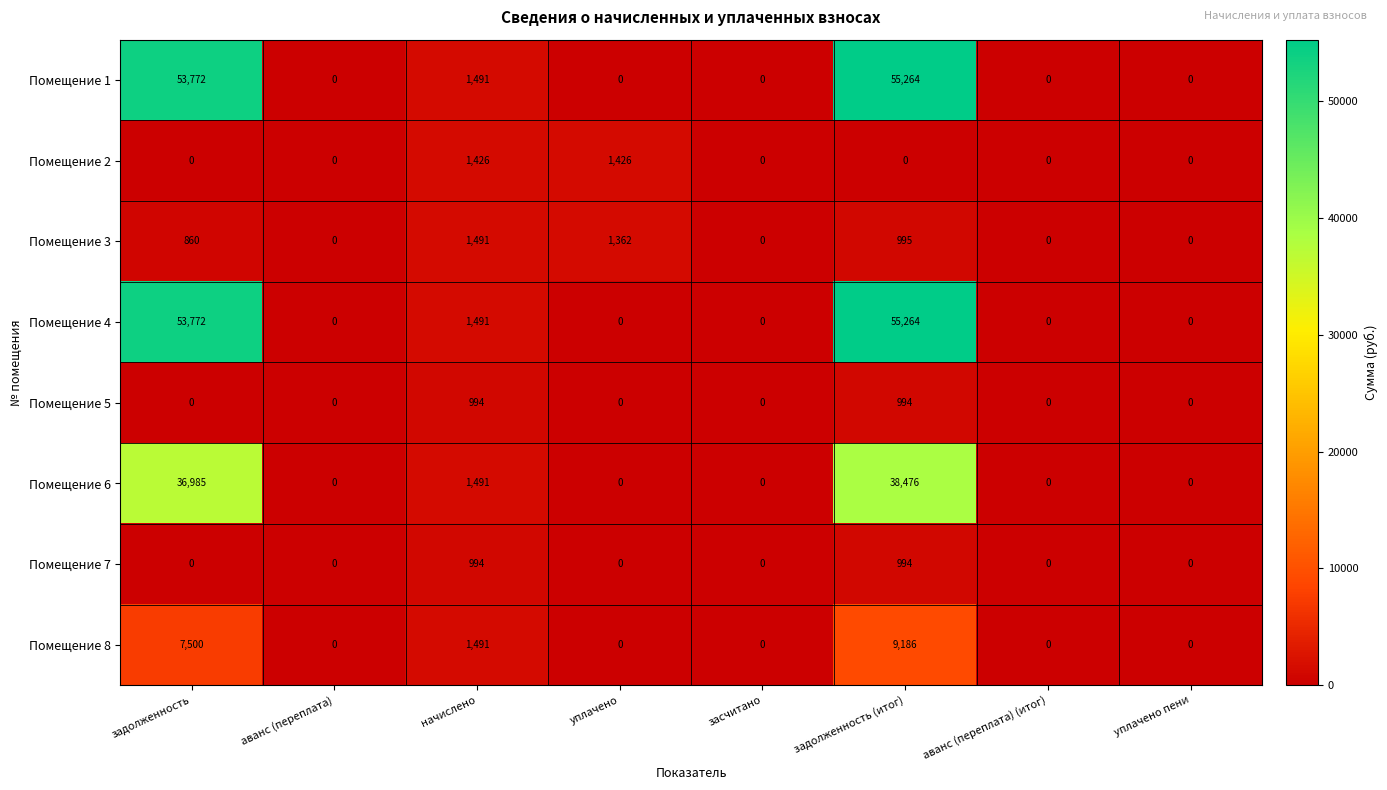

Which category has the highest value across all series?

задолженность (итог)